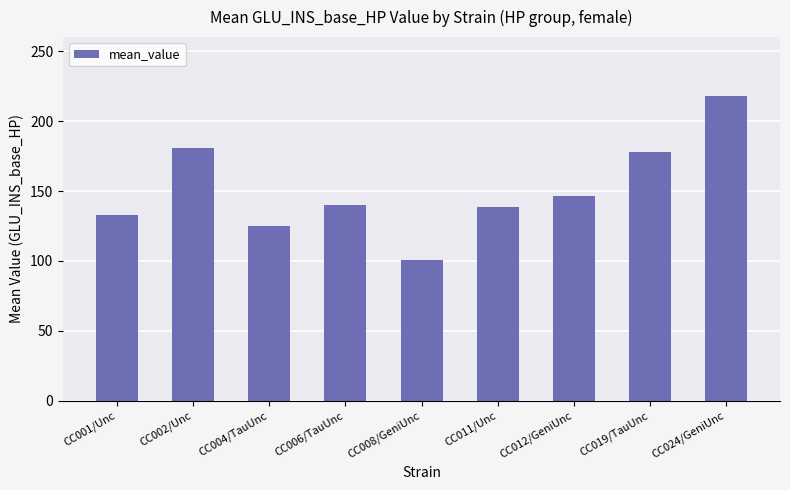

What position from the right is CC024/GeniUnc?

1